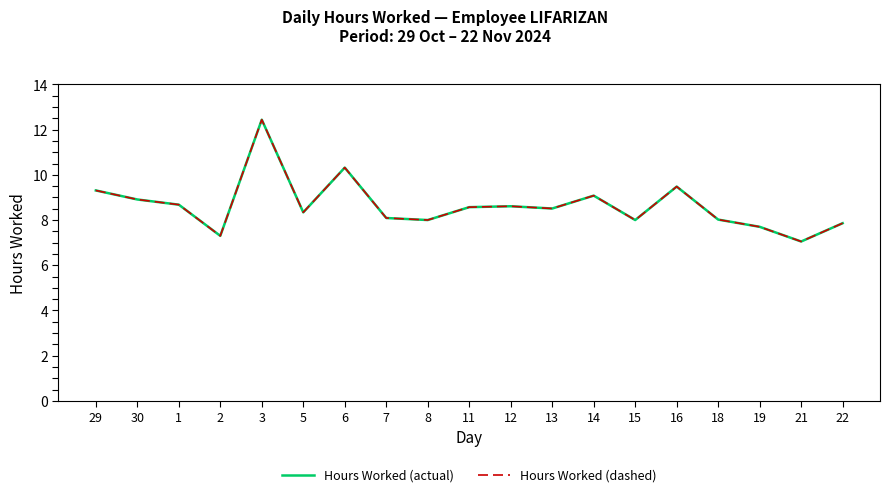

True or false: Hours Worked (dashed) and Hours Worked (actual) intersect in this chart.

False